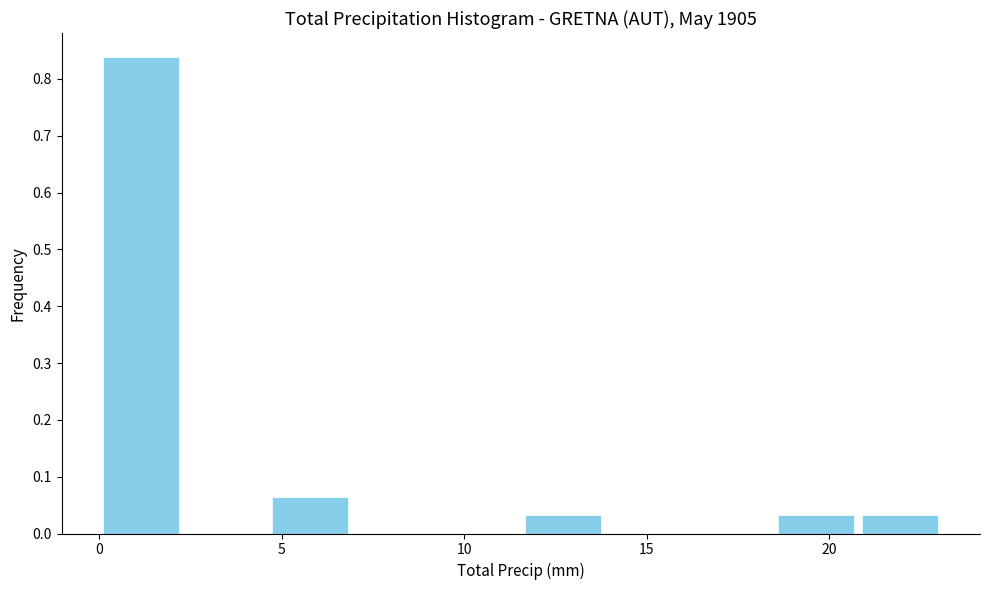

Reading left to right, list every bar in this chart as the range it spans on the x-axis followed by its height. Neither the bar edges nor the heights are printed on the chart, so give them approximately, as read against the axes.

0.0 to 2.5: 0.84
2.5 to 4.5: 0
4.5 to 7.0: 0.06
7.0 to 9.0: 0
9.0 to 11.5: 0
11.5 to 14.0: 0.03
14.0 to 16.0: 0
16.0 to 18.5: 0
18.5 to 21.0: 0.03
21.0 to 23.0: 0.03